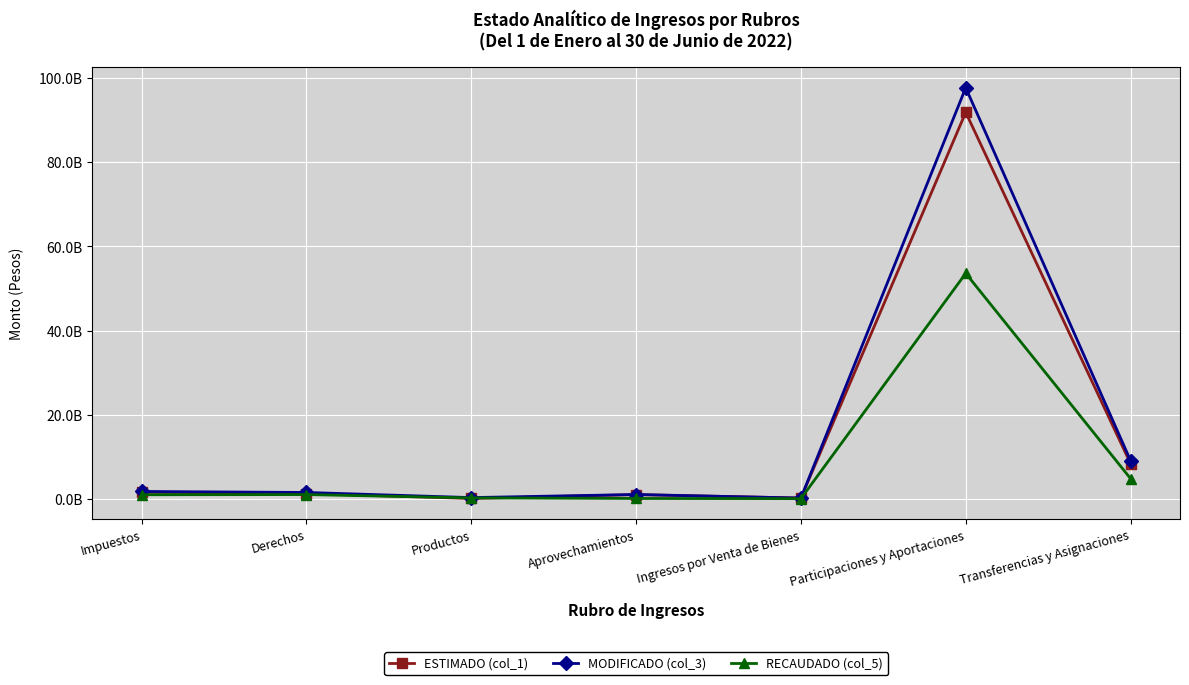

What is the difference between the ESTIMADO (col_1) values at Aprovechamientos and Impuestos?

573199720